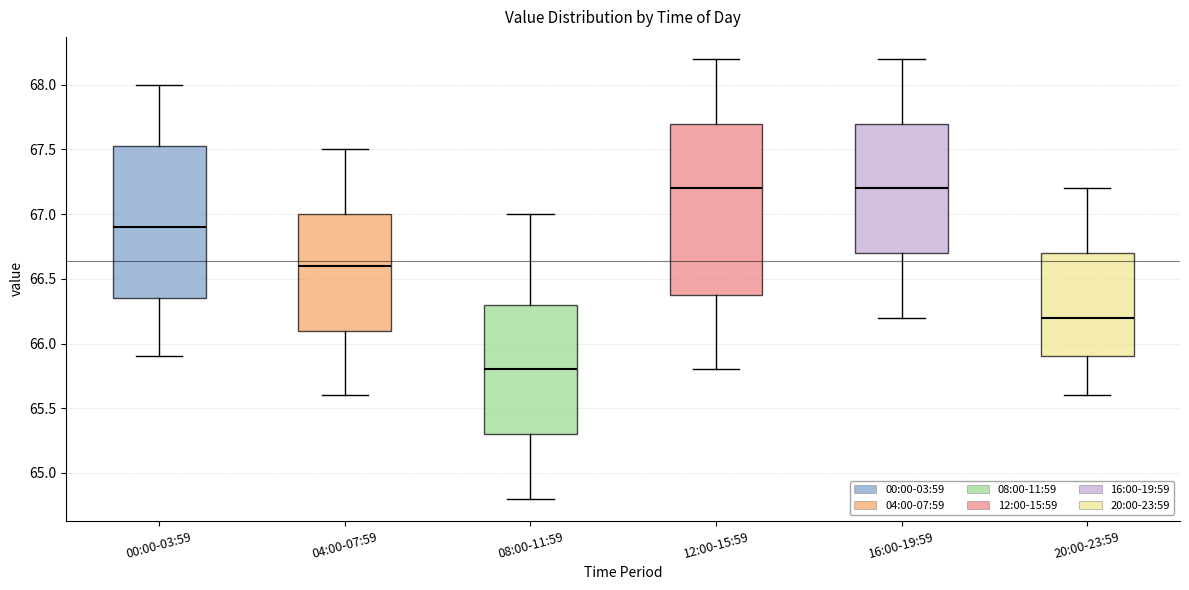

Reading left to right, read every box against the y-axis: the position of its median line, the range the box covers, and the ends of its whiskers. The values are not printed on the chart, so give them approximately, as read against the axis.

00:00-03:59: median 66.90, box 66.35 to 67.55, whiskers 65.90 to 68.00
04:00-07:59: median 66.60, box 66.10 to 67.00, whiskers 65.60 to 67.50
08:00-11:59: median 65.80, box 65.30 to 66.30, whiskers 64.80 to 67.00
12:00-15:59: median 67.20, box 66.40 to 67.70, whiskers 65.80 to 68.20
16:00-19:59: median 67.20, box 66.70 to 67.70, whiskers 66.20 to 68.20
20:00-23:59: median 66.20, box 65.90 to 66.70, whiskers 65.60 to 67.20